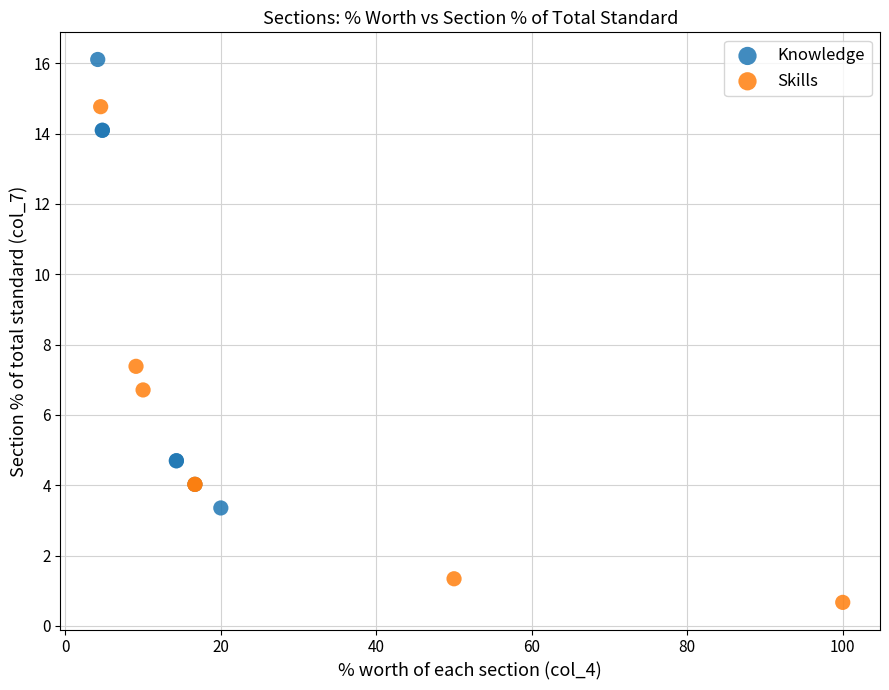

Which series contains the lowest Y value?

Skills